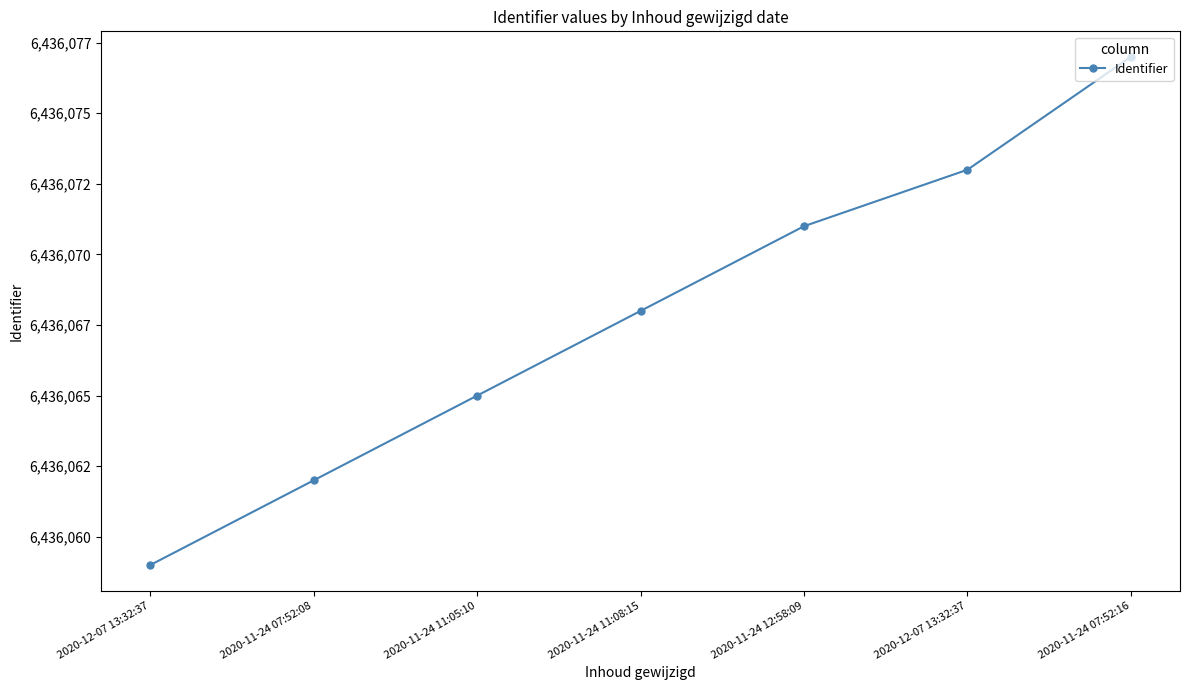

Does the chart have visible grid lines?

No